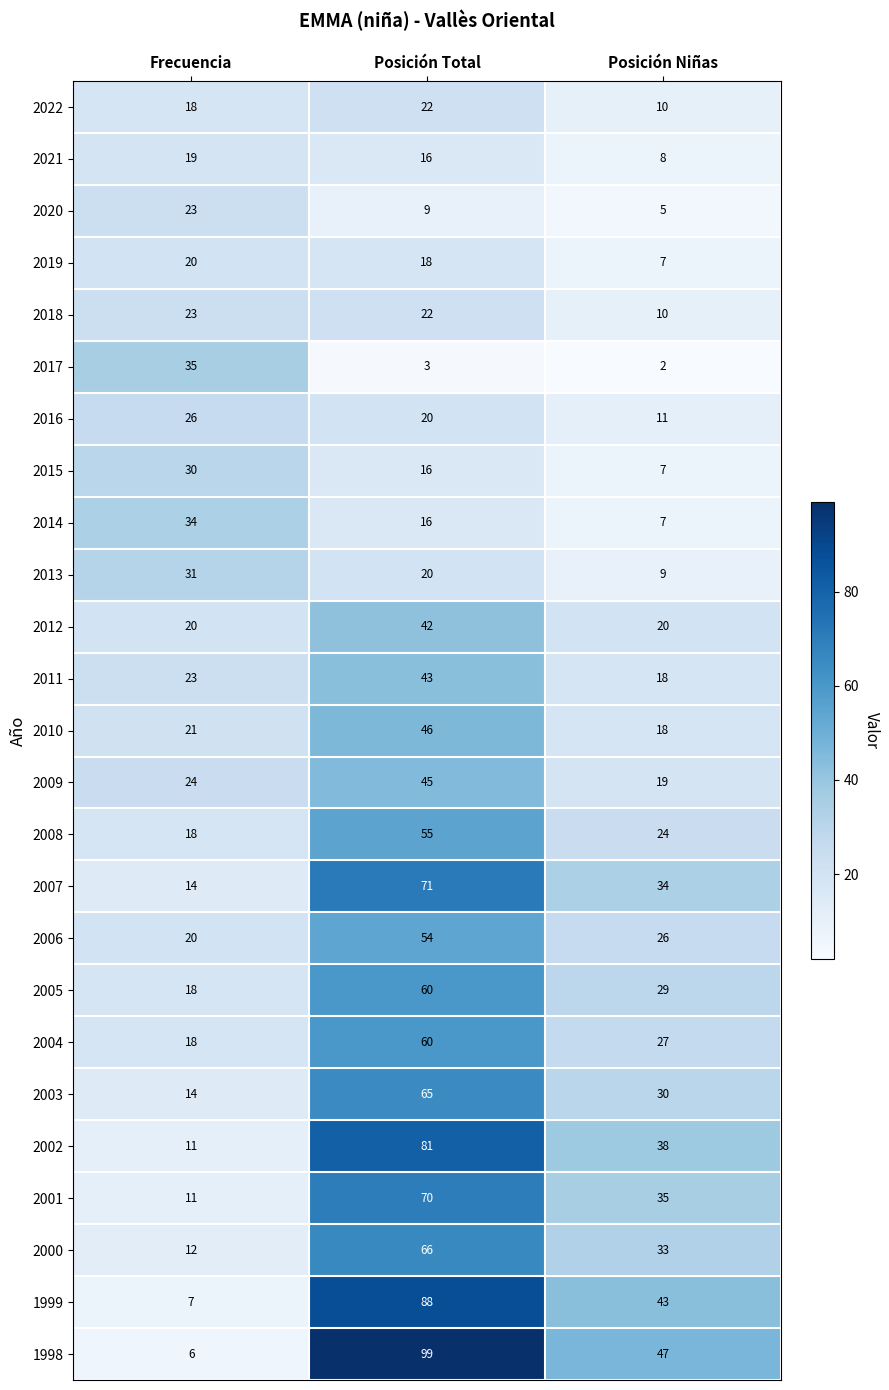

What is the total value across all series at Posición Total?

1107